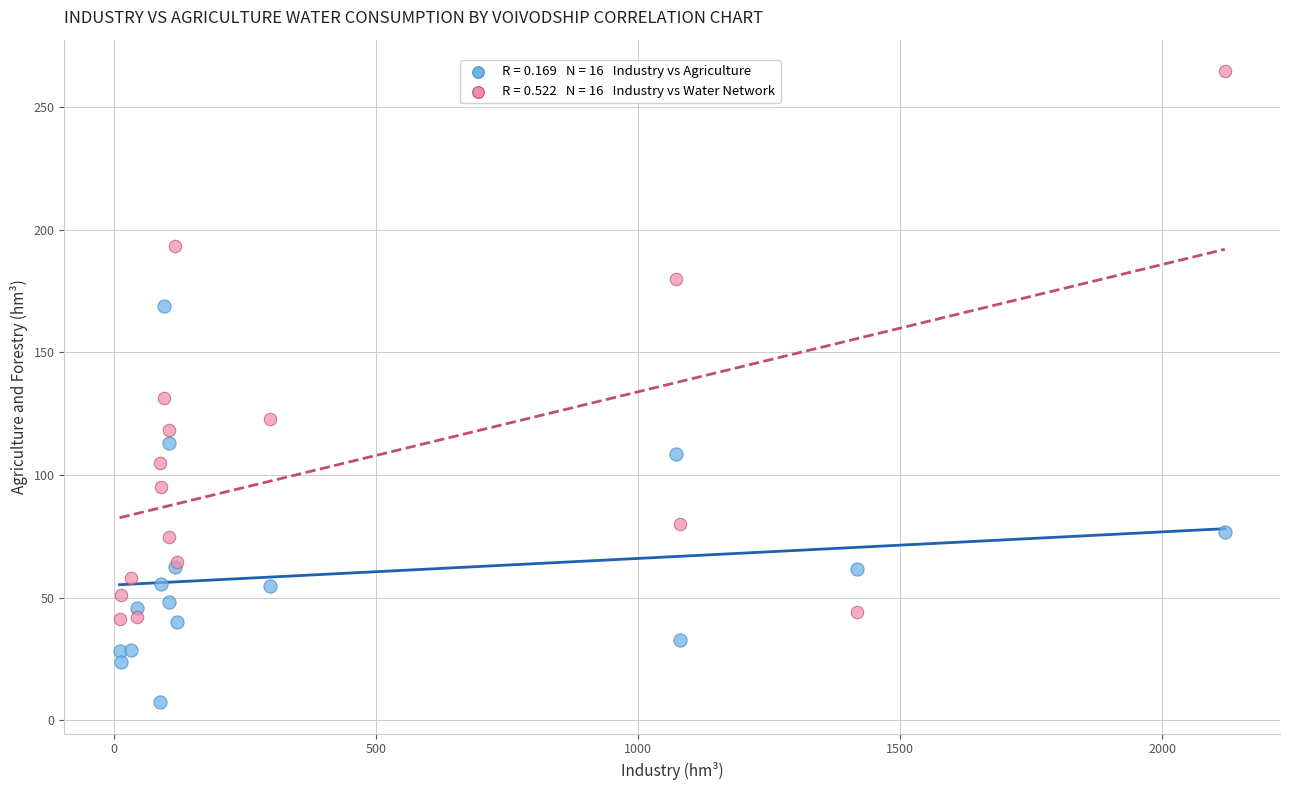

Across all series, what Y value is closest to 136?

131.2